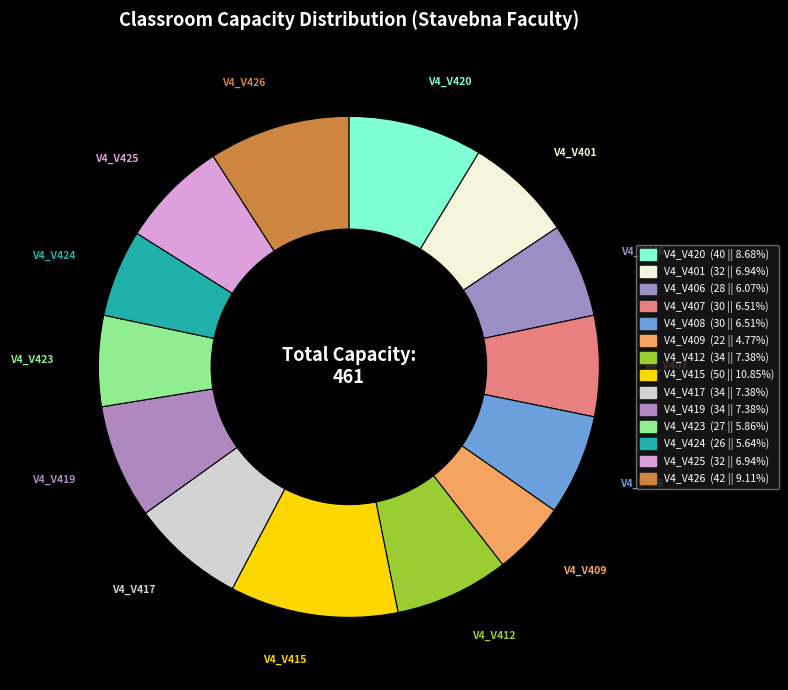

How many segments does this pie chart have?

14